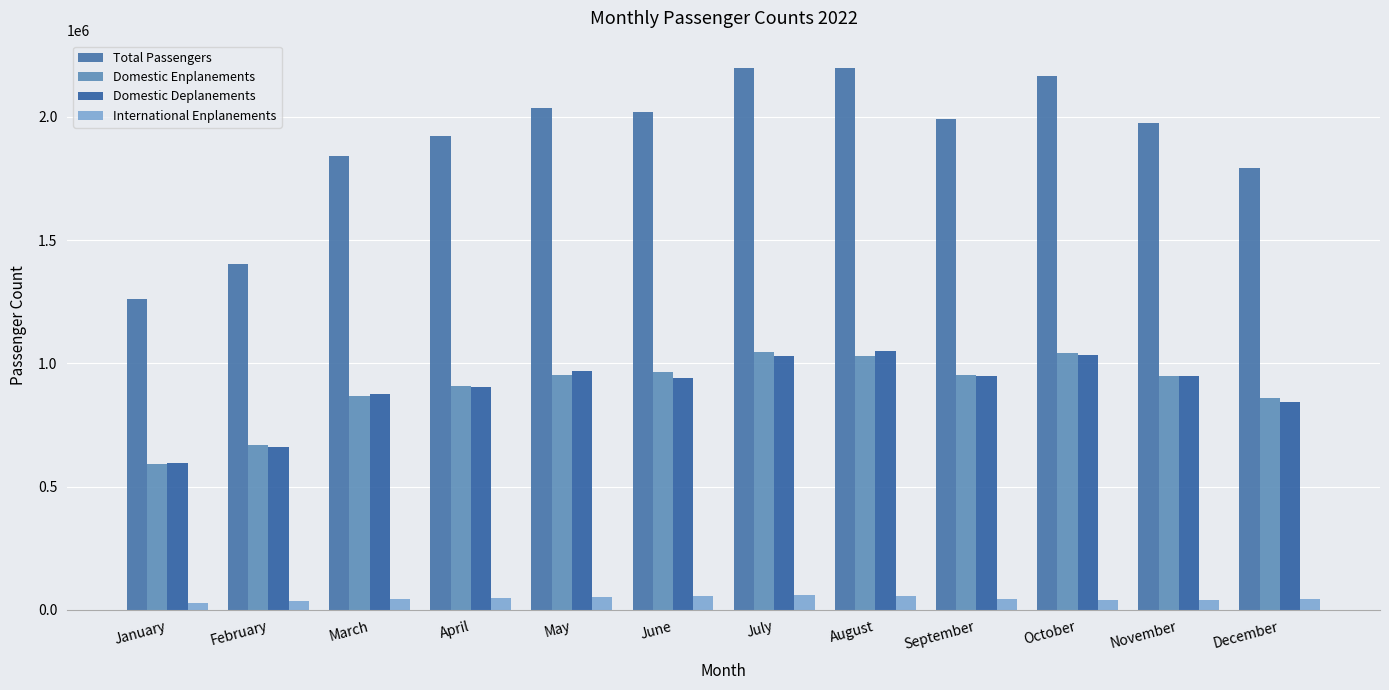

What is the total value across all series at December?

3541025